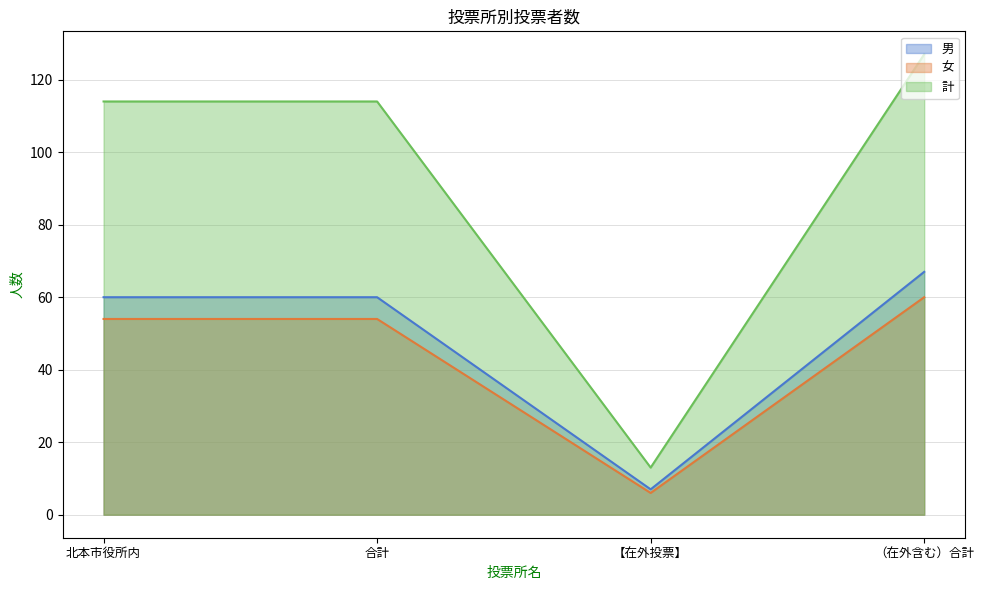

True or false: 計 and 男 cross at least once.

False